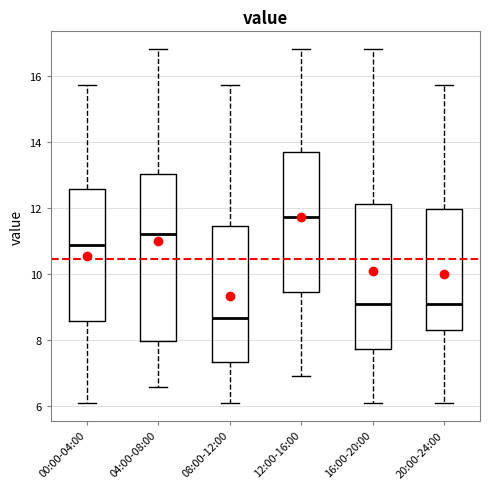

Which box's median line is the highest?

12:00-16:00